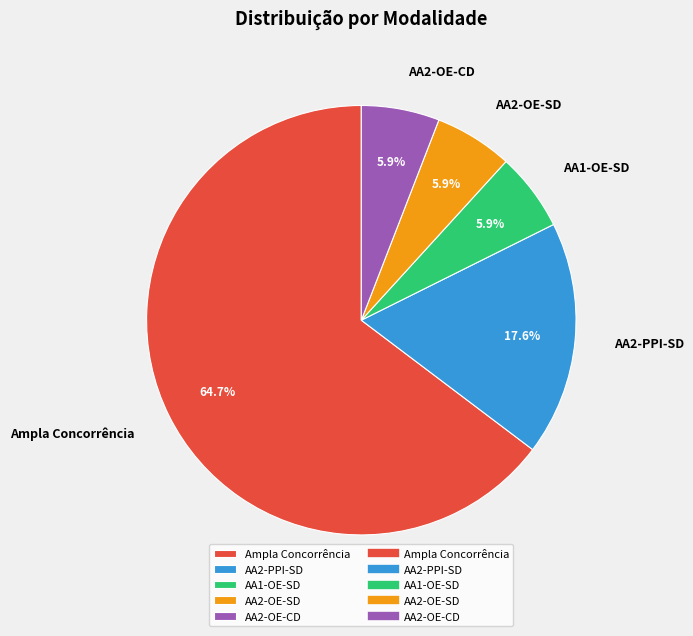

What is the ratio of the value at Ampla Concorrência to the value at AA2-OE-SD?

11.0